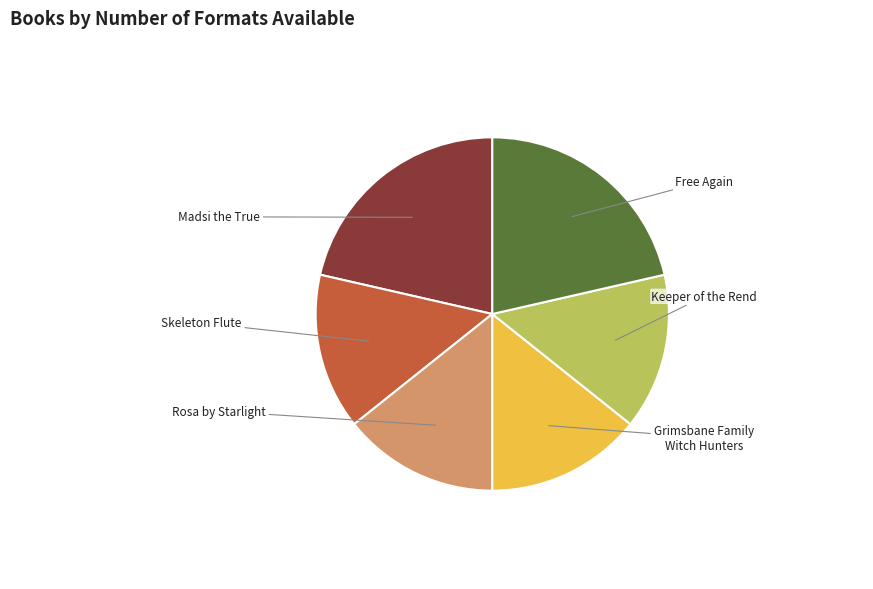

How many segments does this pie chart have?

6